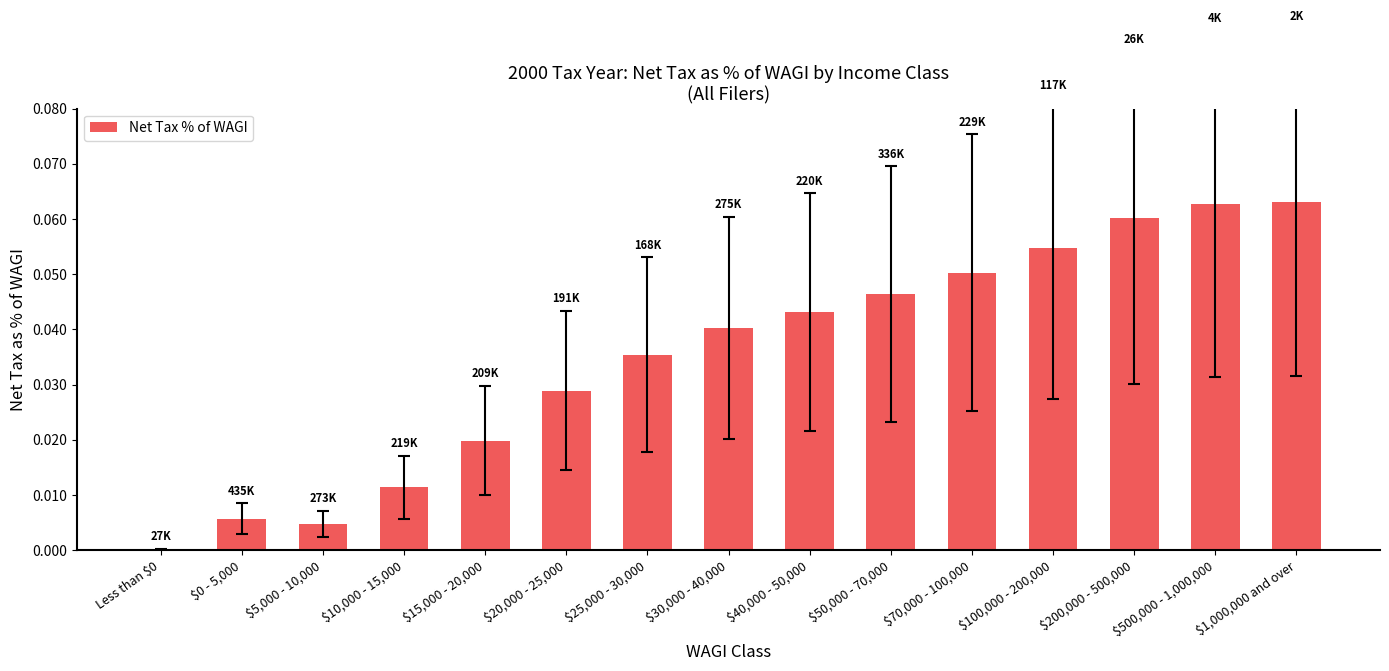

What is the sum of all values?

0.5